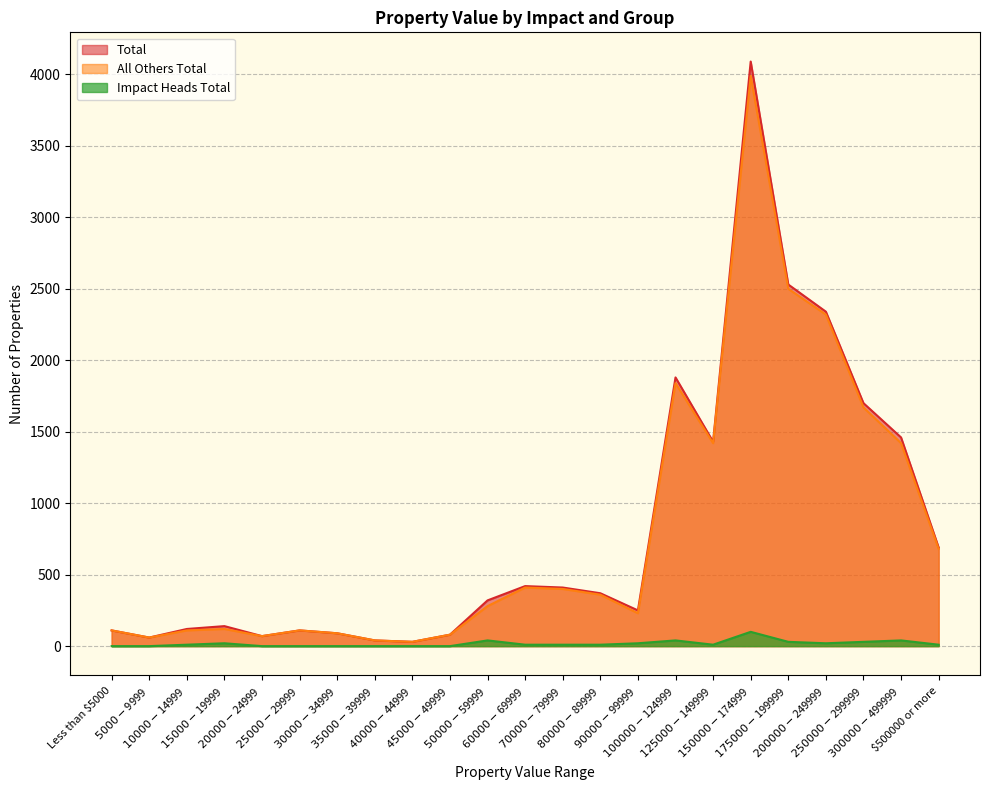

What is the sum of the Total values at $90000-$99999 and $125000-$149999?

1680